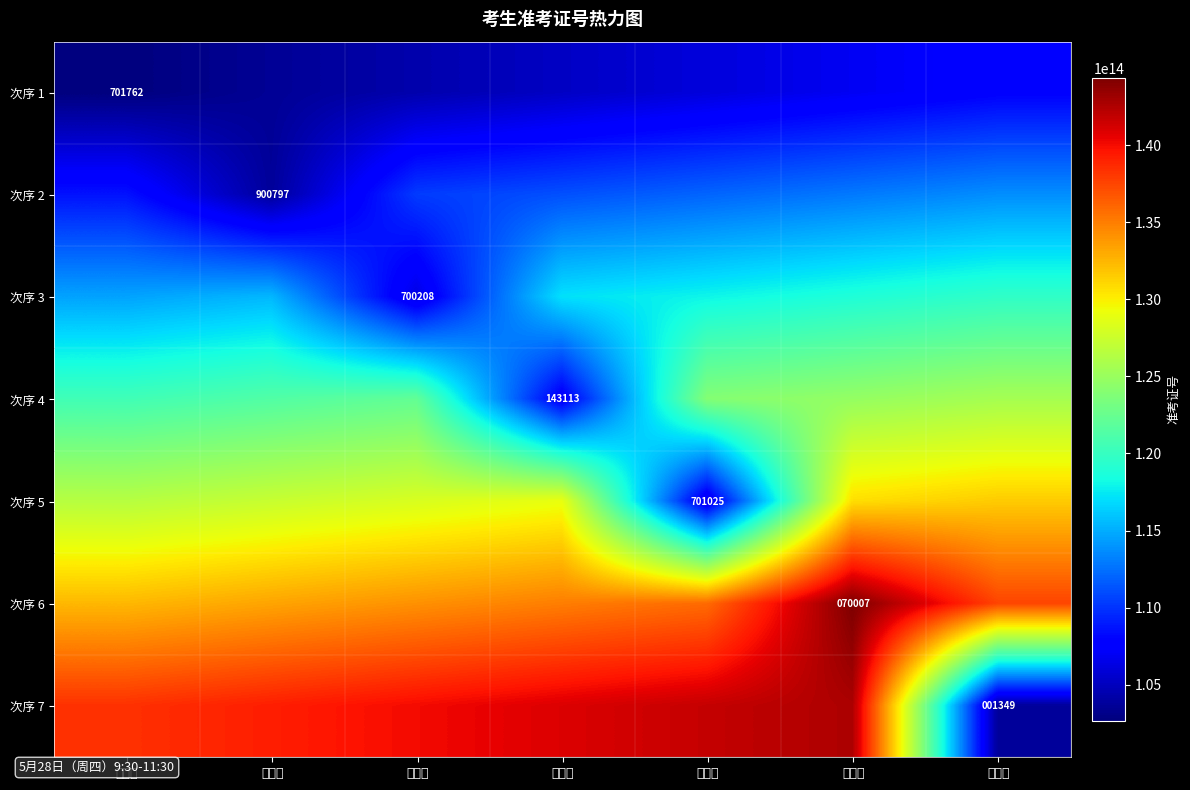

Rank the categories by 次序 1 value from highest to lowest.

张福萍, 龚雅琦, 陈茂婷, 赵娟妮, 杨佳润, 梅文馨, 钟予玫